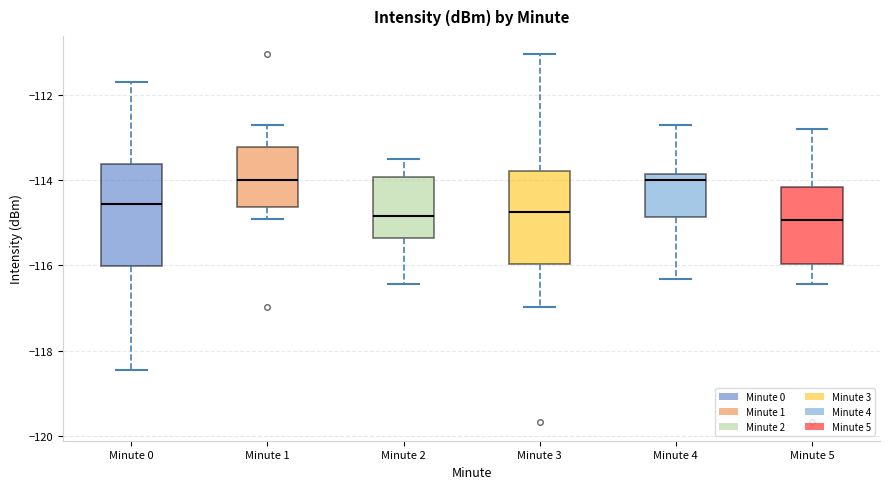

Which box is the tallest, from its lower edge to its upper edge?

Minute 0